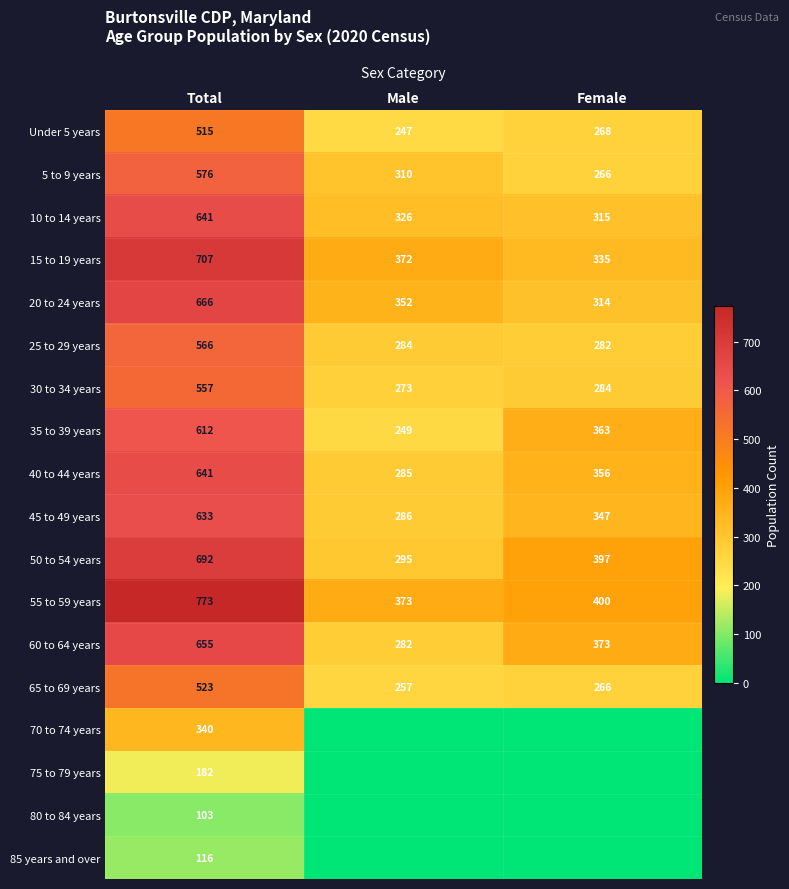

How many data points in 30 to 34 years are less than 284?

1